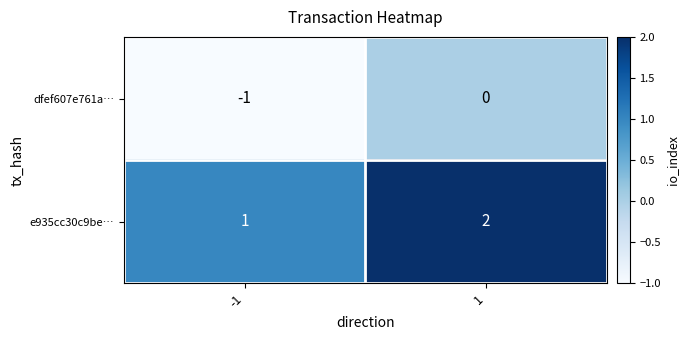

What is the sum of the e935cc30c9be… values at -1 and 1?

3